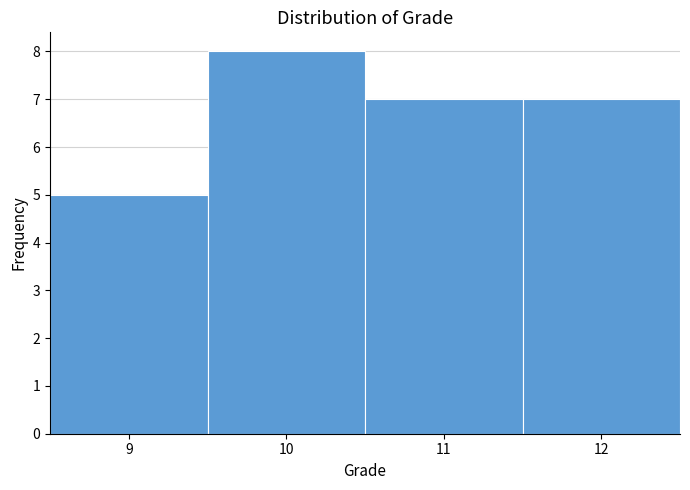

Reading left to right, list every bar in this chart as the range it spans on the x-axis followed by its height. The values are not printed on the chart, so give them approximately, as read against the axis.

8.5 to 9.5: 5
9.5 to 10.5: 8
10.5 to 11.5: 7
11.5 to 12.5: 7